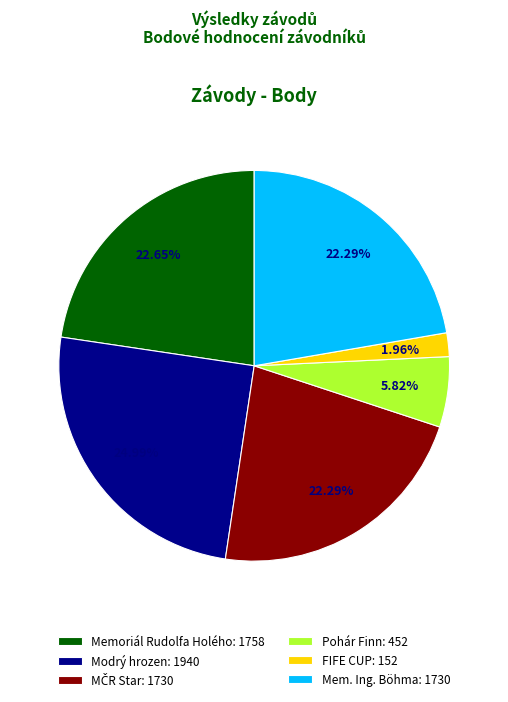

Which category has the biggest portion of the pie?

Modrý hrozen